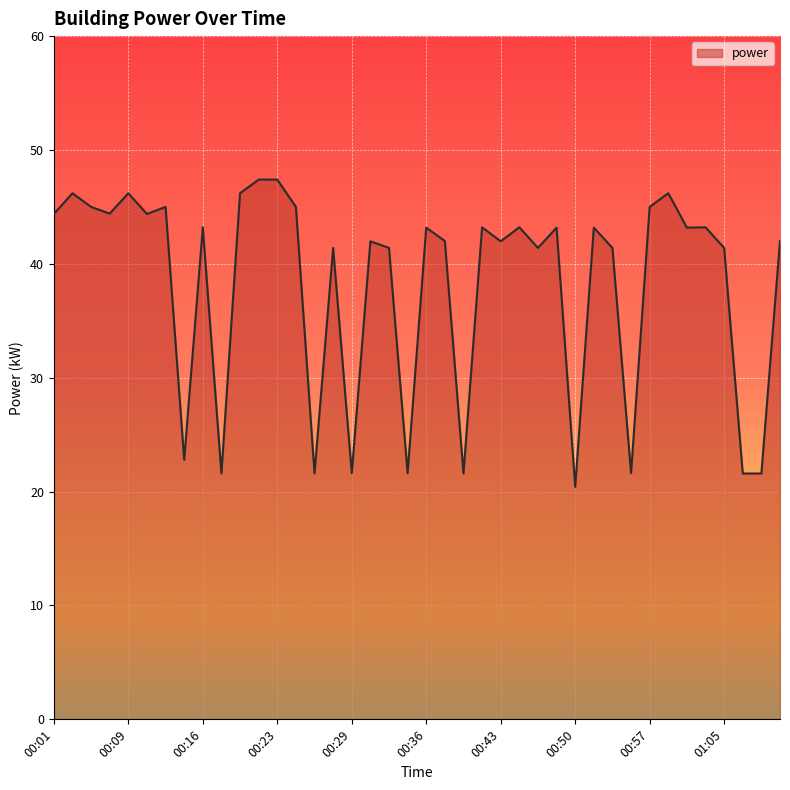

What is the maximum value shown in the chart?

47.4